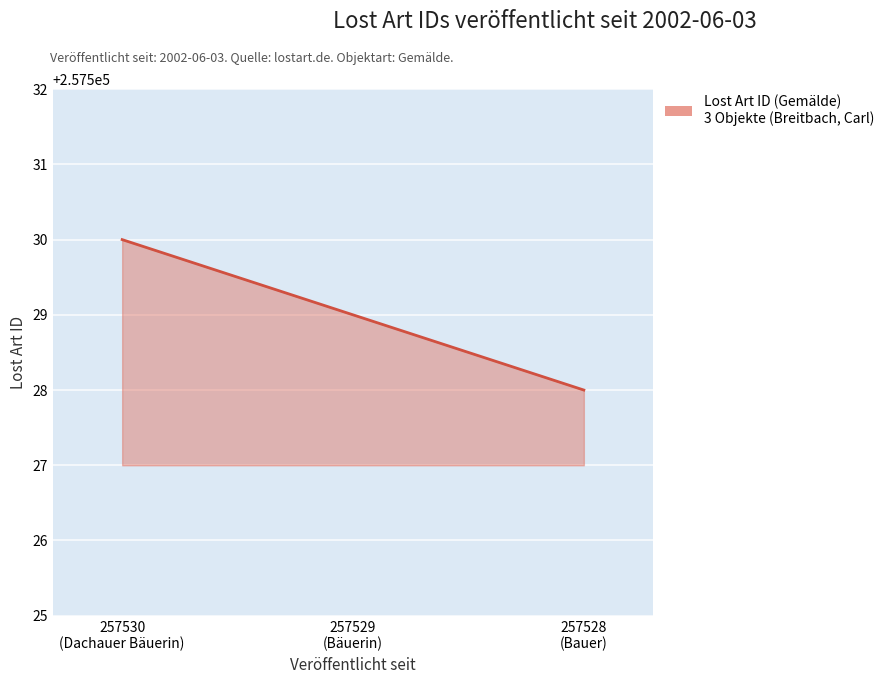

What is the sum of all values?

772587